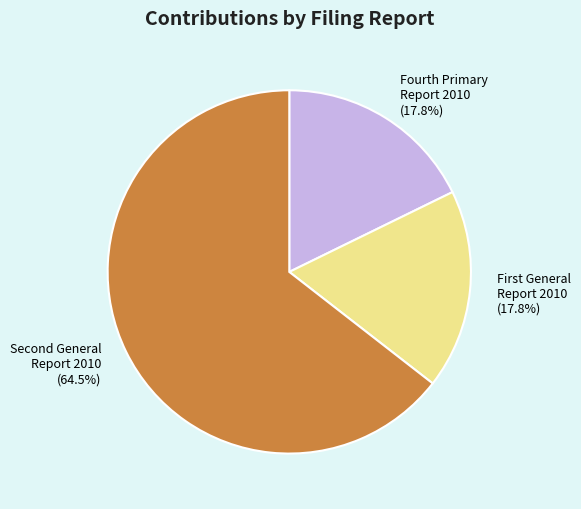

To the nearest percent, what is the average slice percentage?

33%